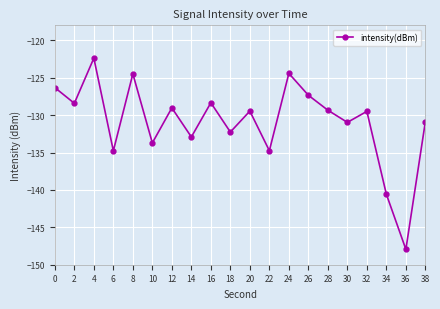

What is the average value?

-130.9